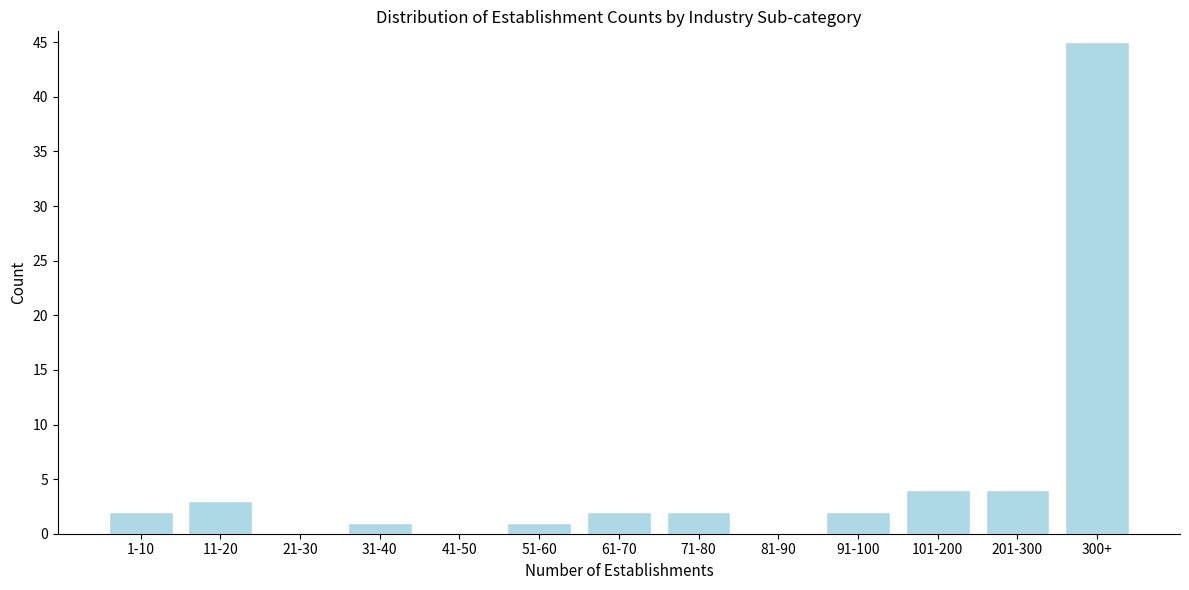

Reading left to right, transcribe all the data shown in this chart.

1-10=2	11-20=3	21-30=0	31-40=1	41-50=0	51-60=1	61-70=2	71-80=2	81-90=0	91-100=2	101-200=4	201-300=4	300+=45